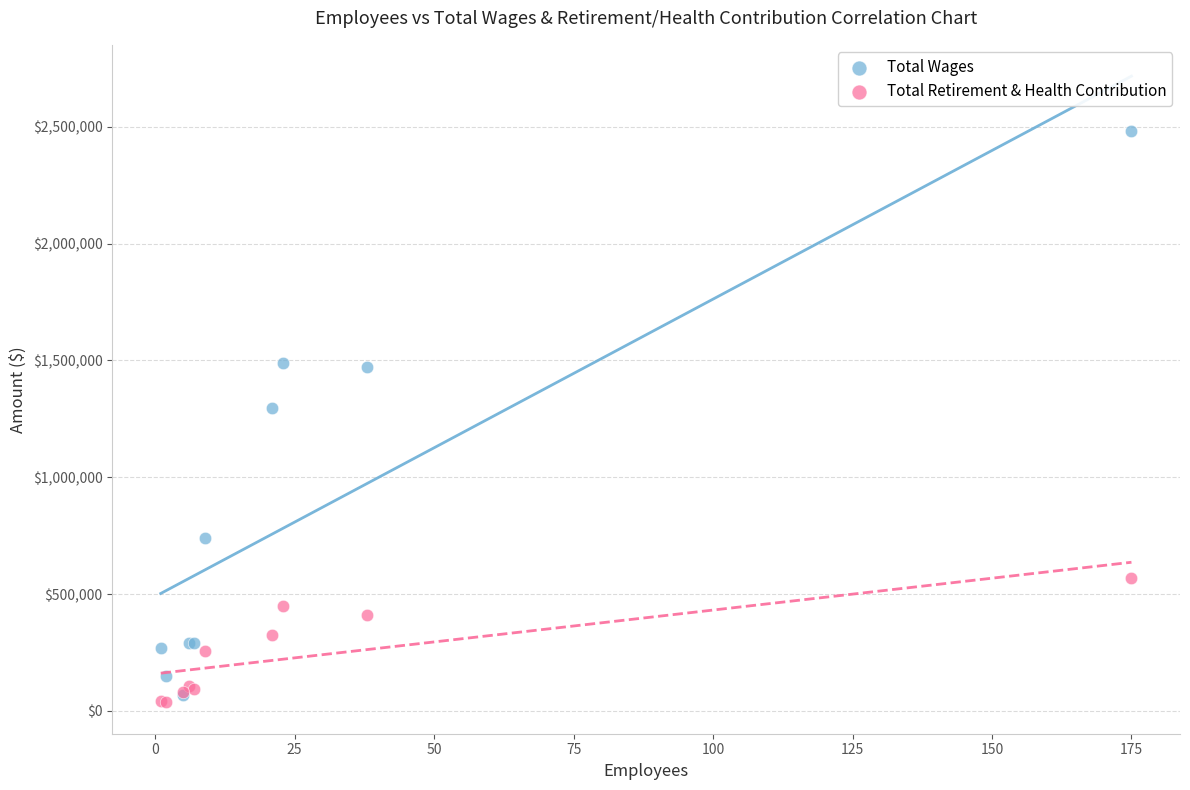

Which series has the widest spread of Y values?

Total Wages